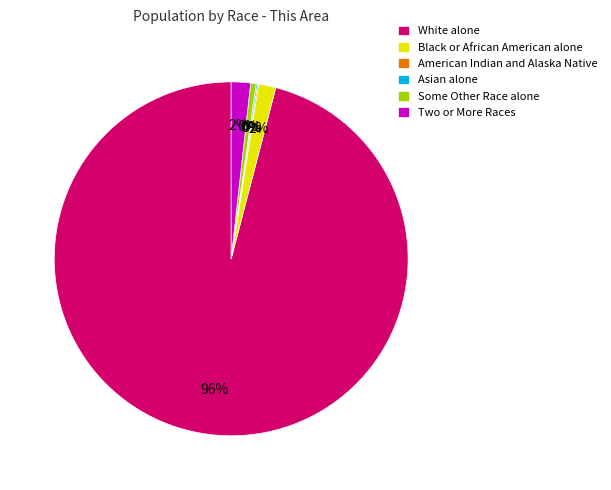

Between Black or African American alone and White alone, which is larger?

White alone